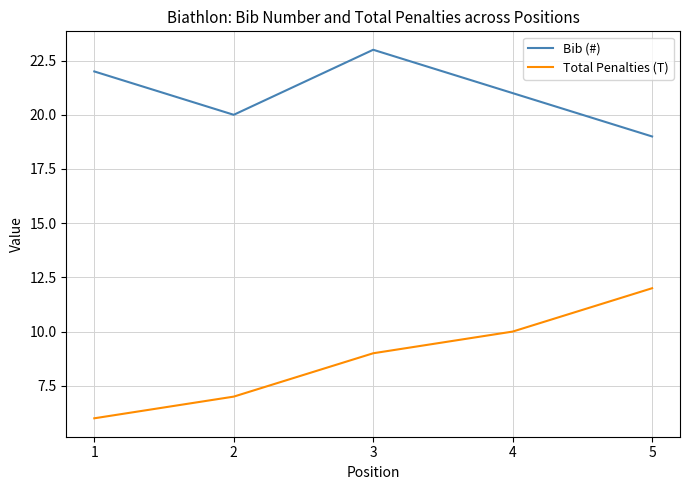

True or false: Total Penalties (T) and Bib (#) intersect in this chart.

False